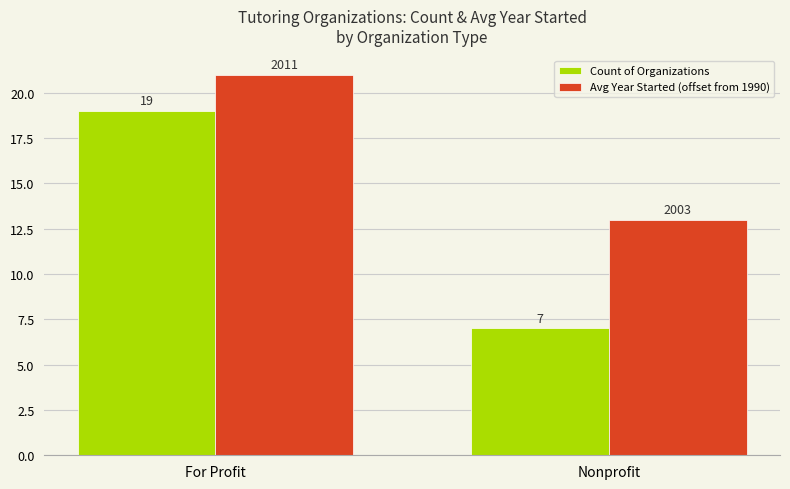

List the series in order of their peak value, lowest first.

Count of Organizations, Avg Year Started (offset from 1990)